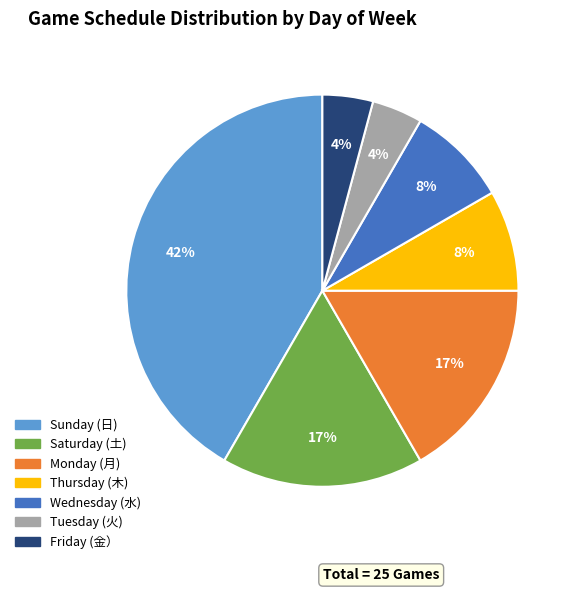

To the nearest percent, what is the average slice percentage?

14%